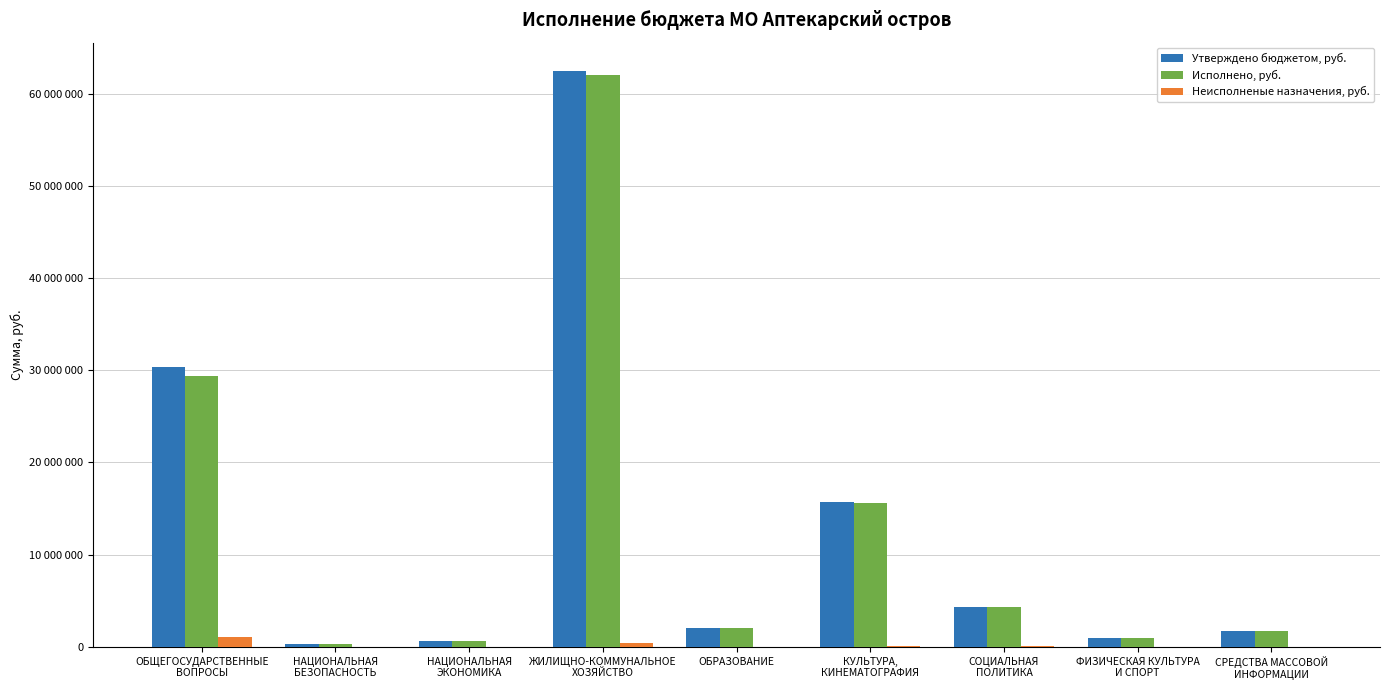

Which series has the widest spread of values?

Утверждено бюджетом, руб.